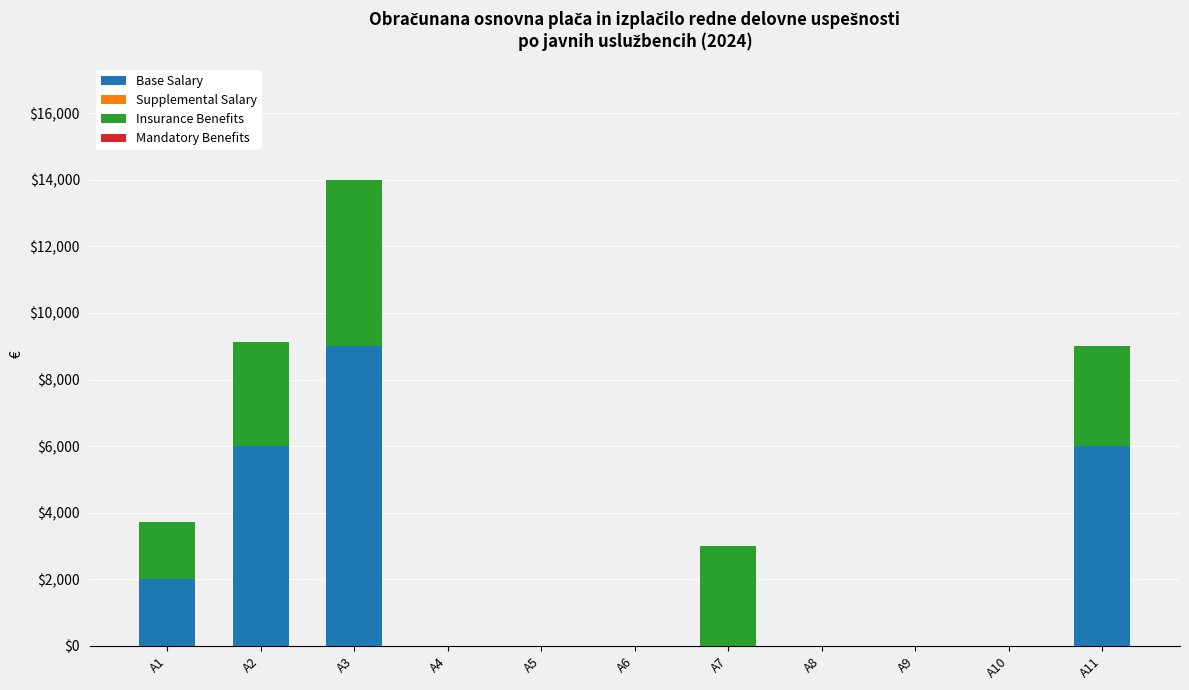

Reading left to right, list the values for the Base Salary series.

A1=2000.0	A2=6000.0	A3=9000.0	A4=0.0	A5=0.0	A6=0.0	A7=0.0	A8=0.0	A9=0.0	A10=0.0	A11=6000.0